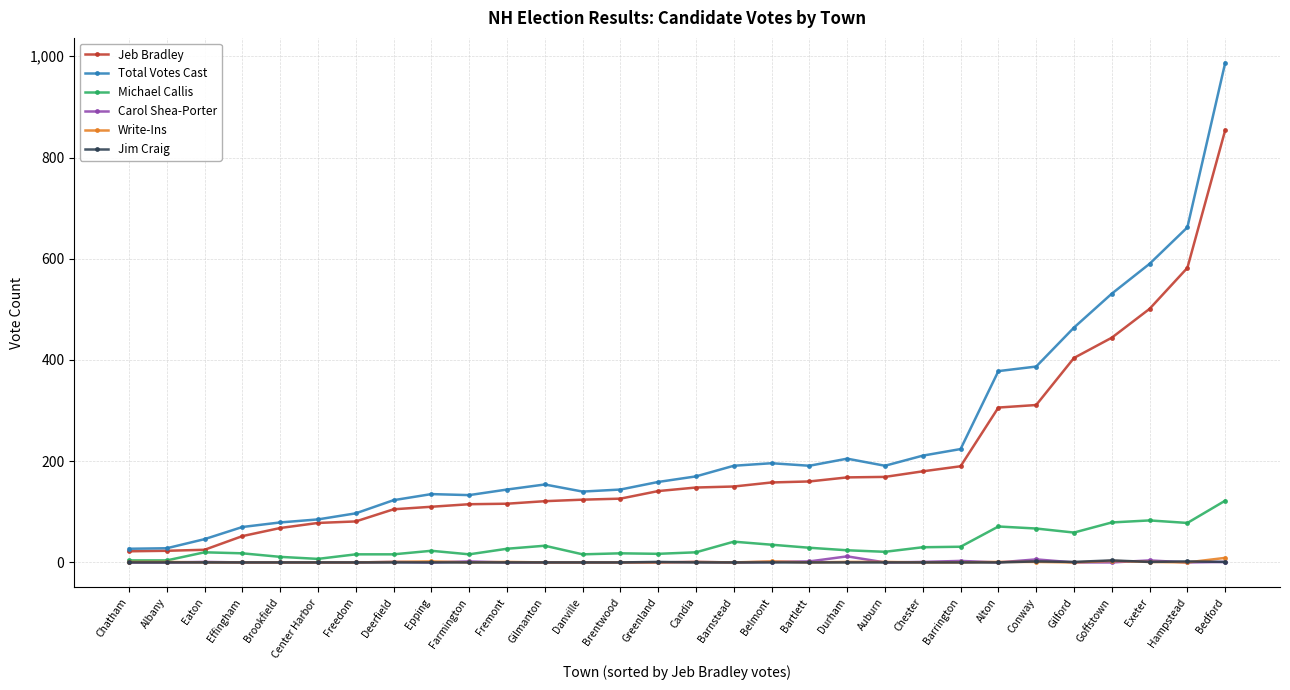

True or false: Jim Craig has a value of 0 at Auburn.

True